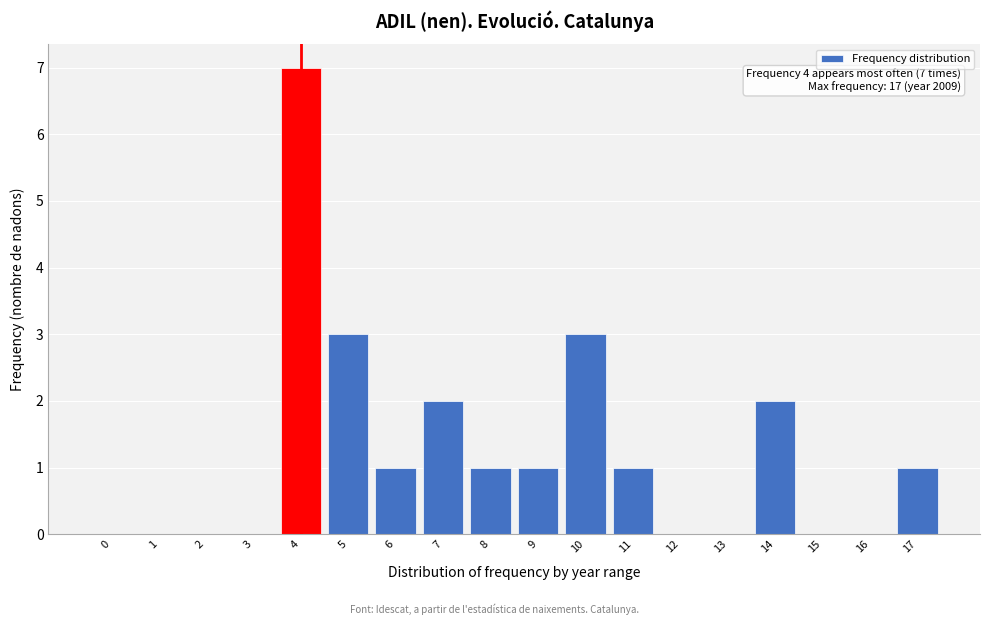

Reading left to right, extract all data points from this chart.

0=0	1=0	2=0	3=0	4=7	5=3	6=1	7=2	8=1	9=1	10=3	11=1	12=0	13=0	14=2	15=0	16=0	17=1